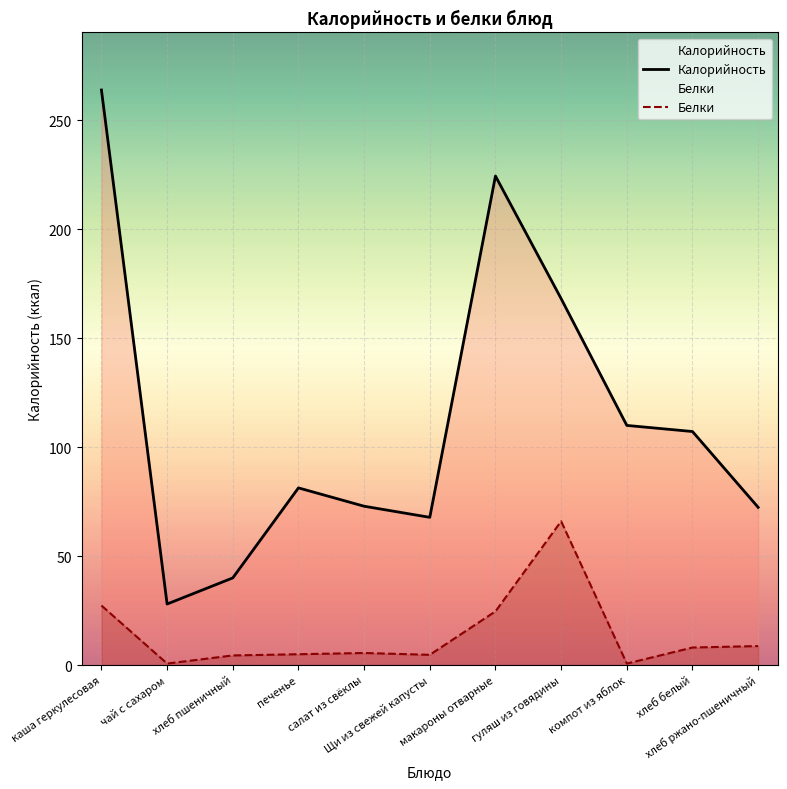

The Калорийность series shows 151.8 at хлеб белый. True or false?

False